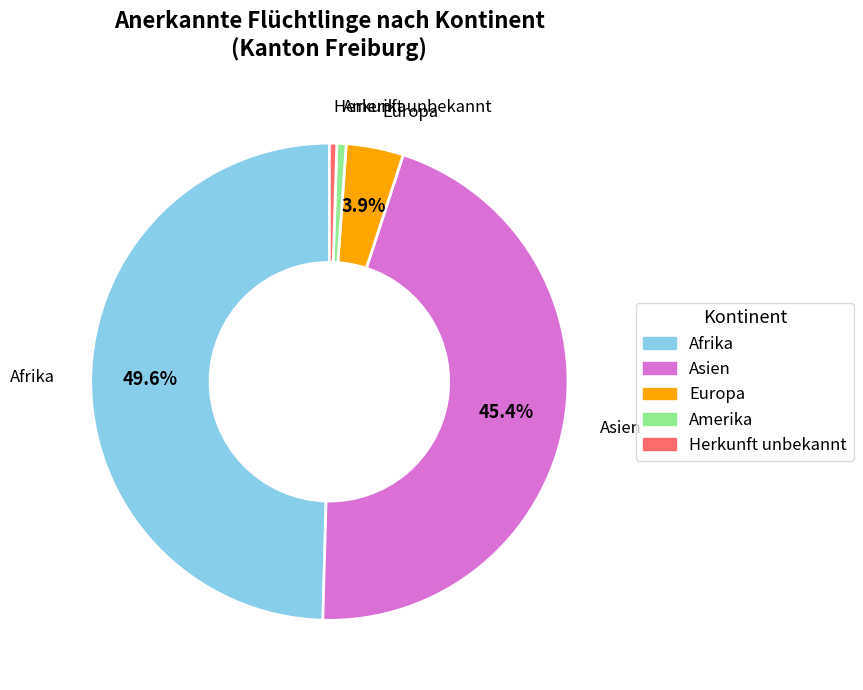

Does any single category account for the majority?

No